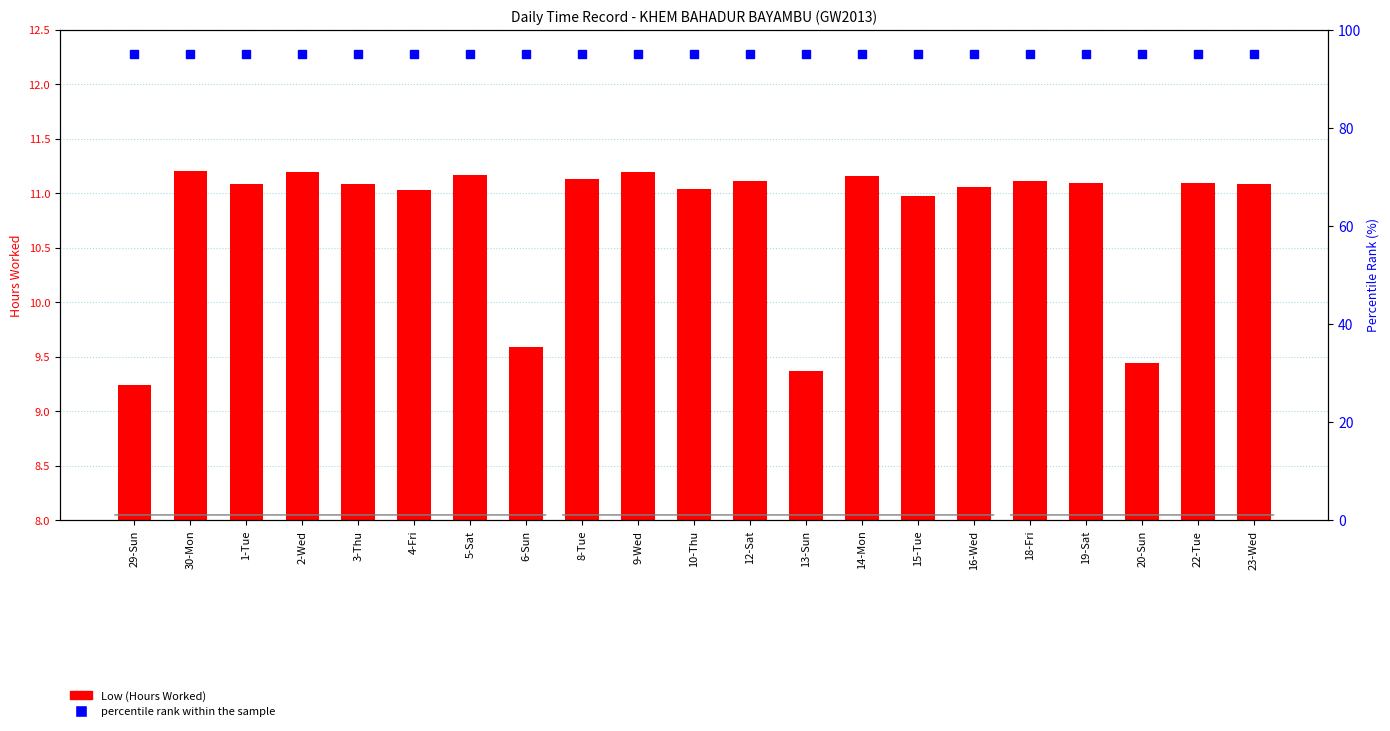

What is the minimum value for Low (Hours Worked)?

9.2